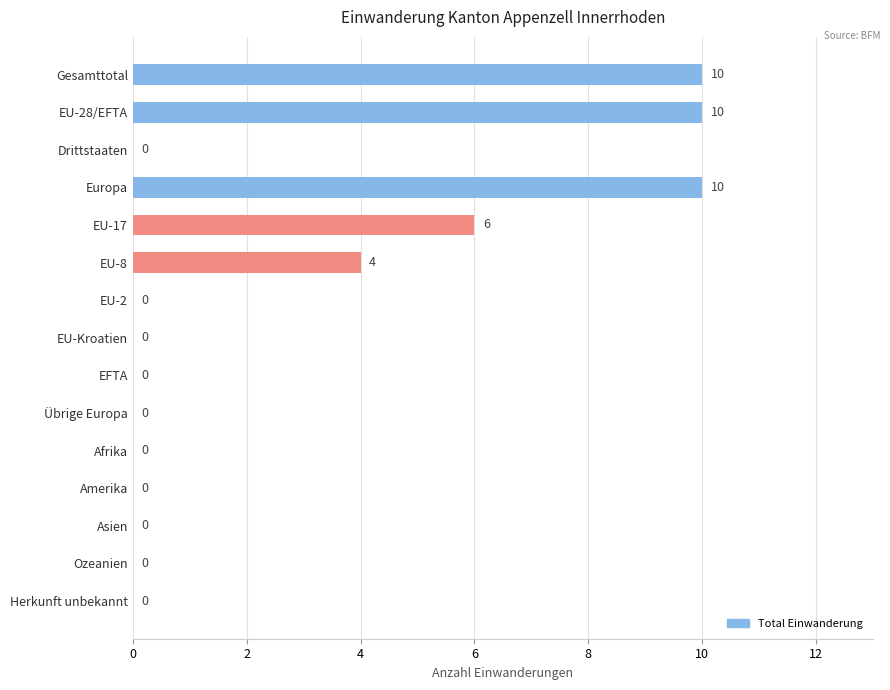

What is the sum of all values?

40